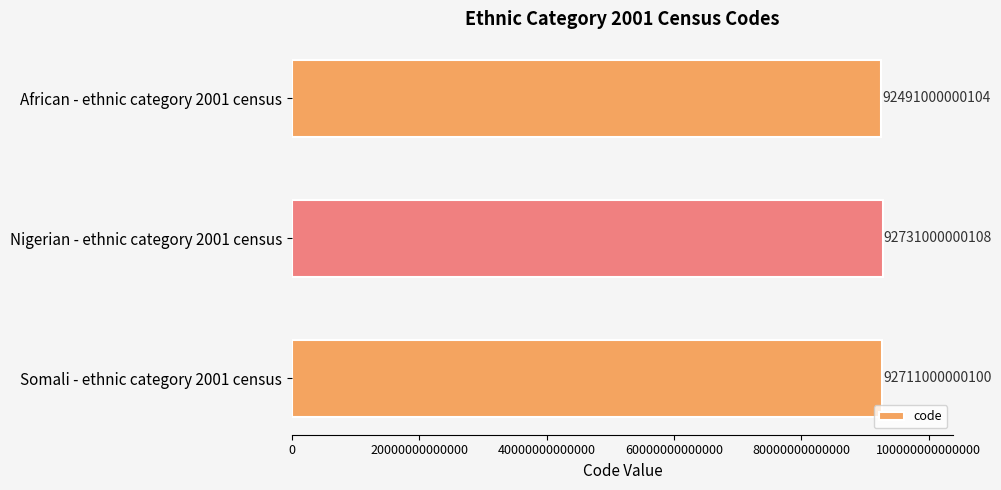

What is the change in value from African - ethnic category 2001 census to Somali - ethnic category 2001 census?

+219999999996